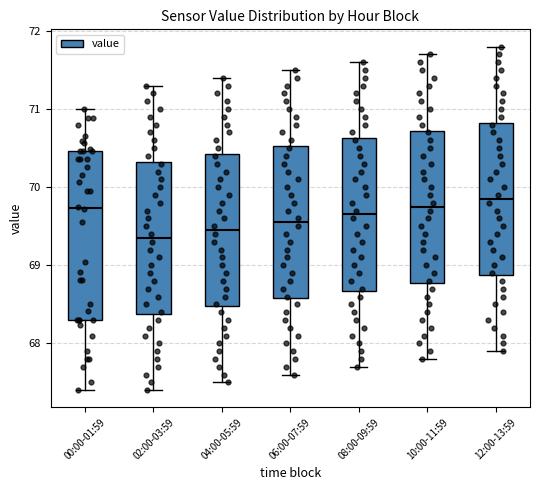

Which box is the tallest, from its lower edge to its upper edge?

00:00-01:59